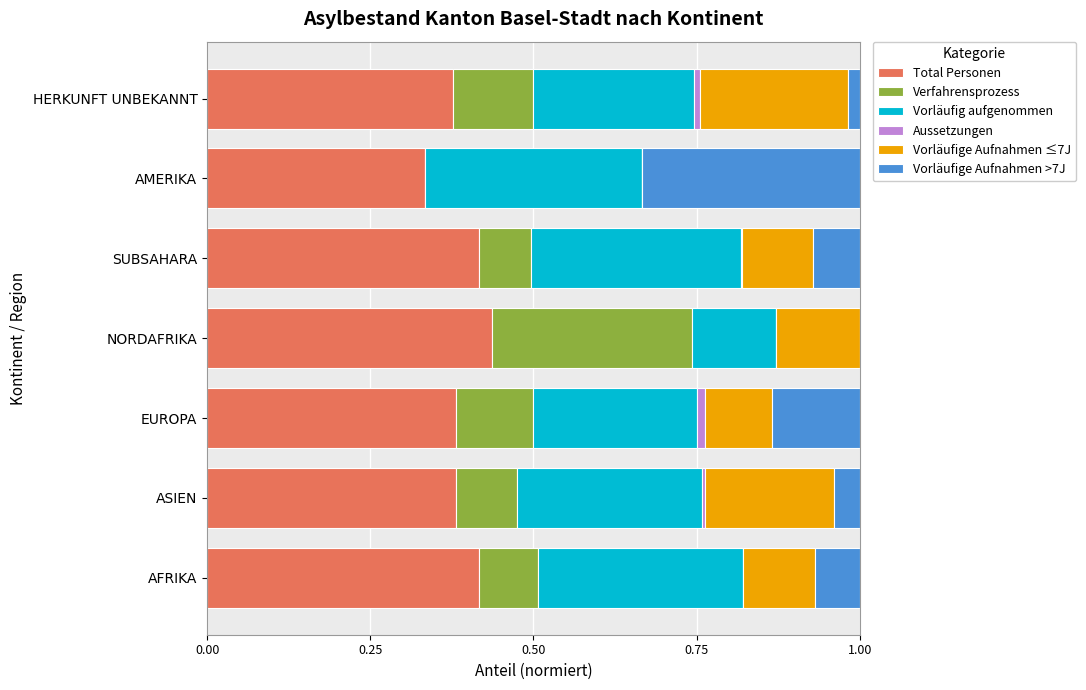

Count the number of categories in the chart.

7